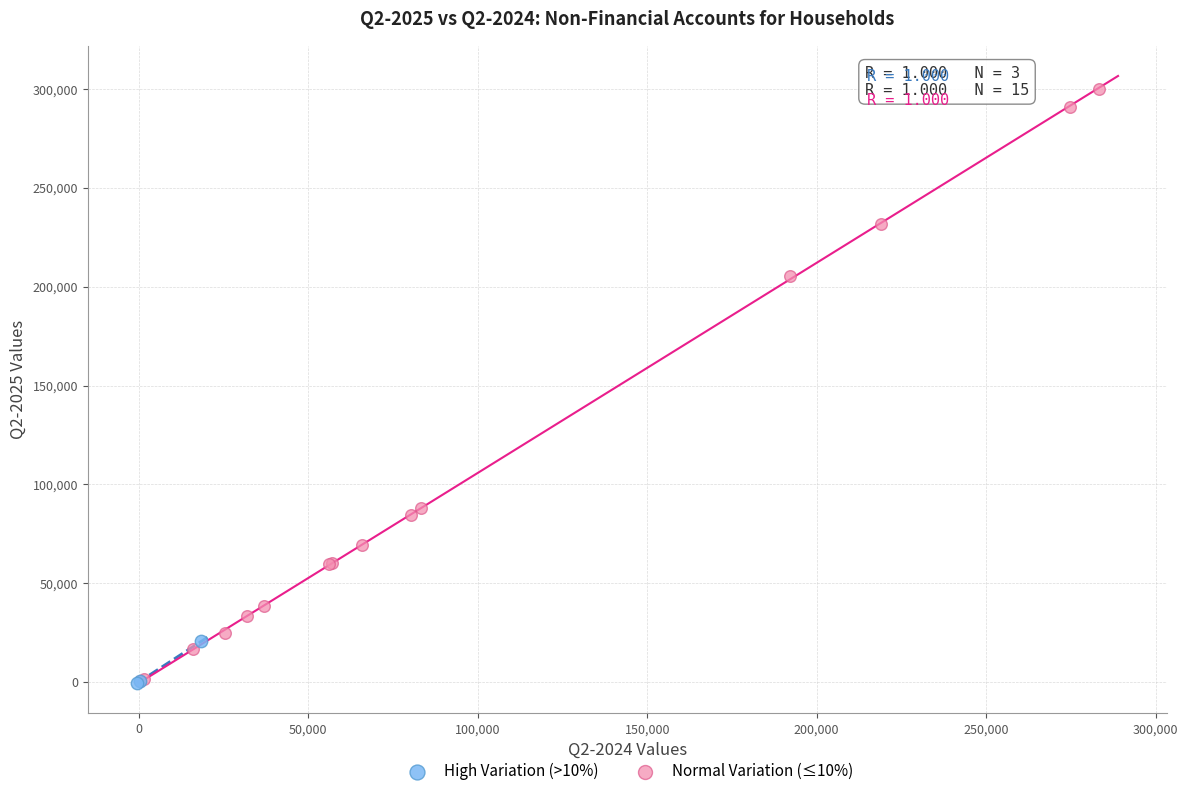

Which series has the widest spread of Y values?

Normal Variation (≤10%)